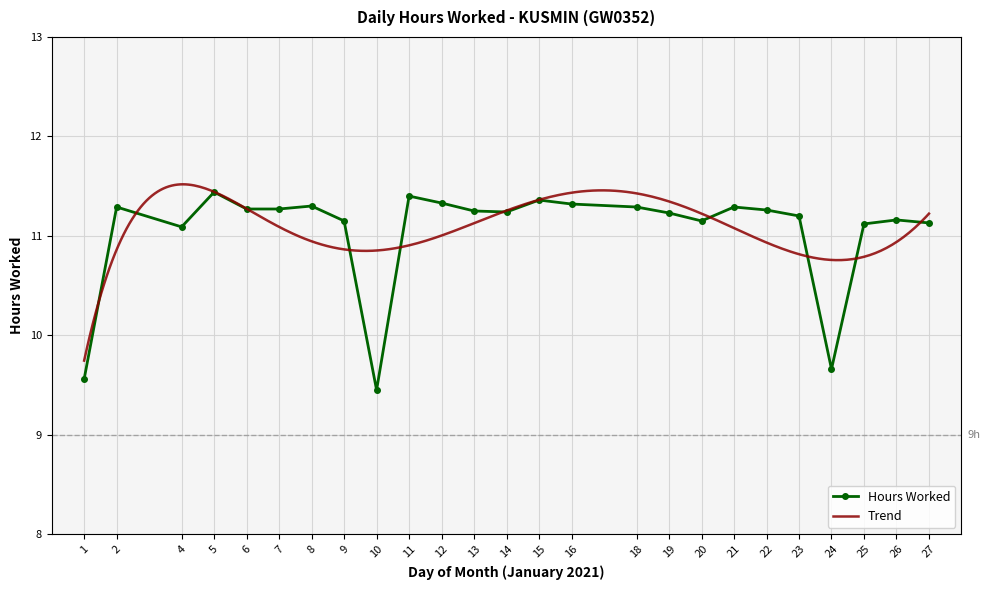

Is it true that Hours Worked equals 5.5 at 14?

False